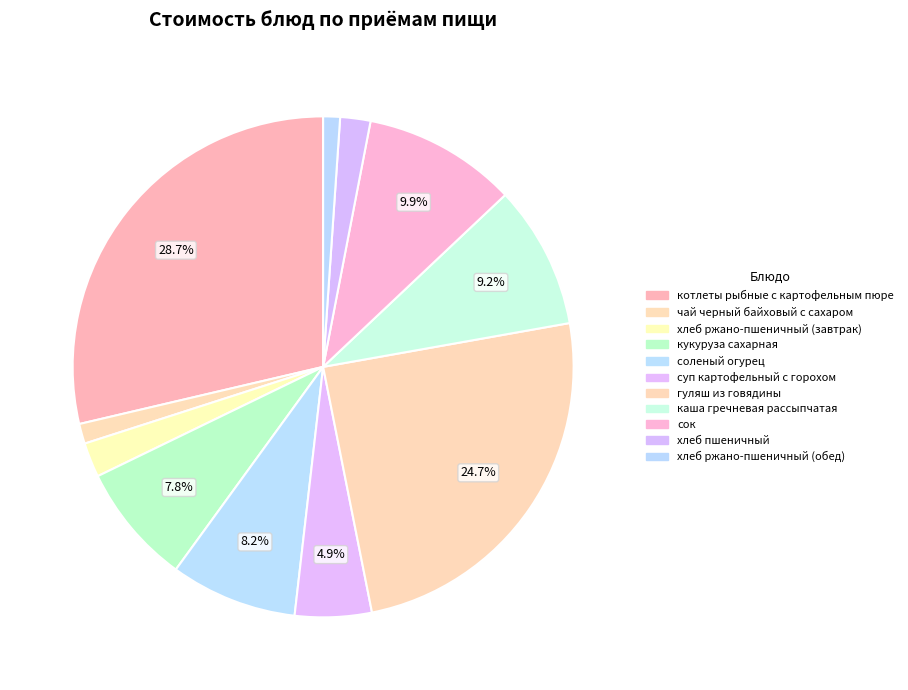

Is there a majority slice in this chart?

No